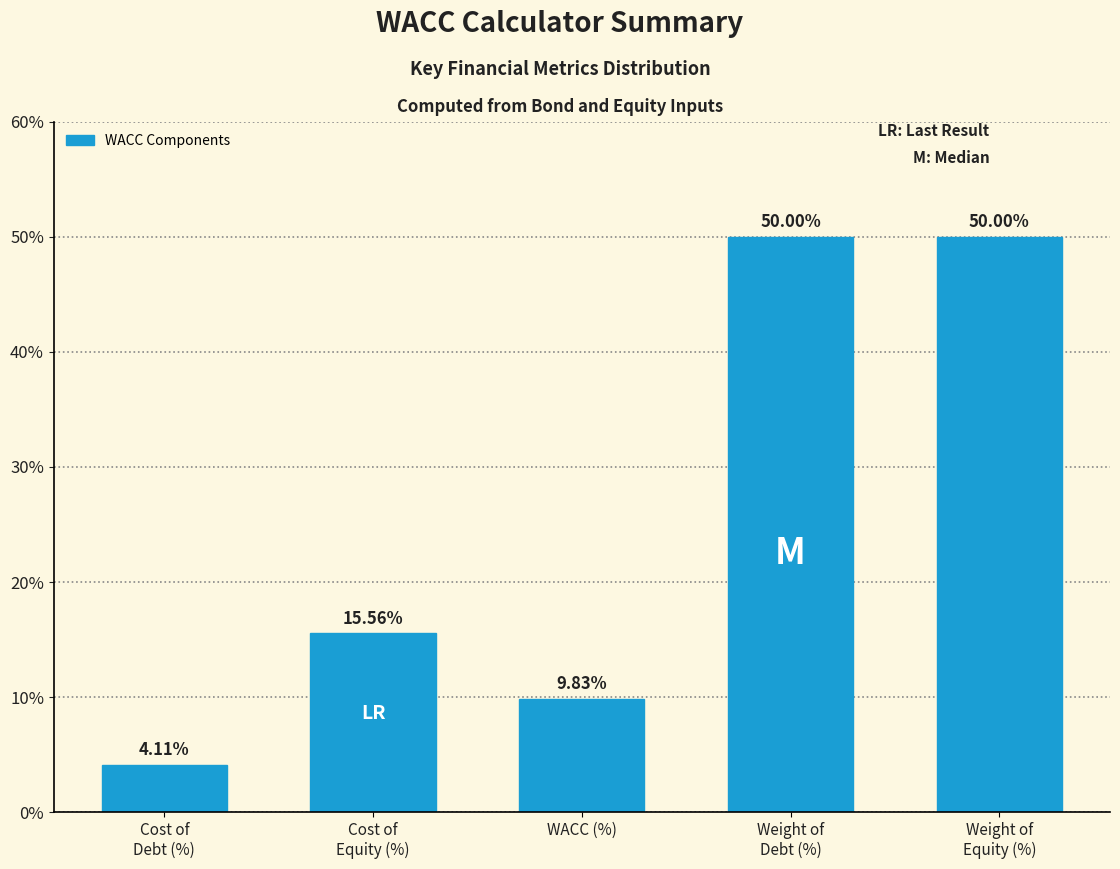

What is the difference between the second highest and minimum values?

45.9